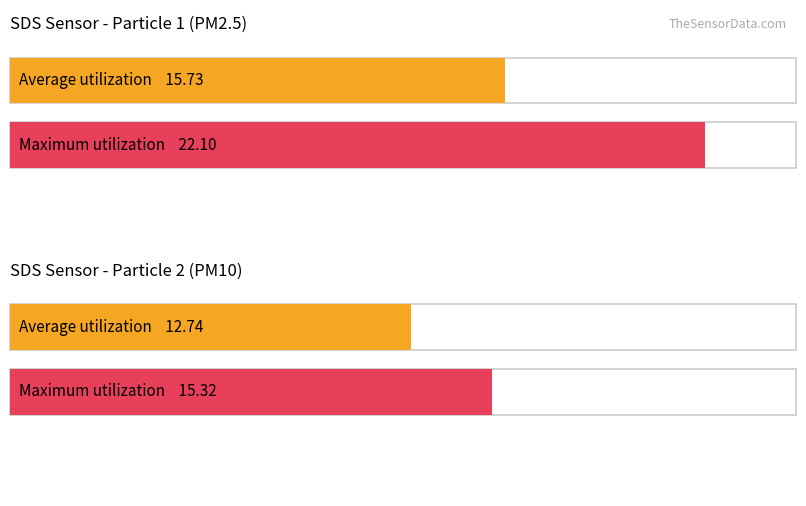

The value of SDS_P1 at 00:24 is 14.2. True or false?

False